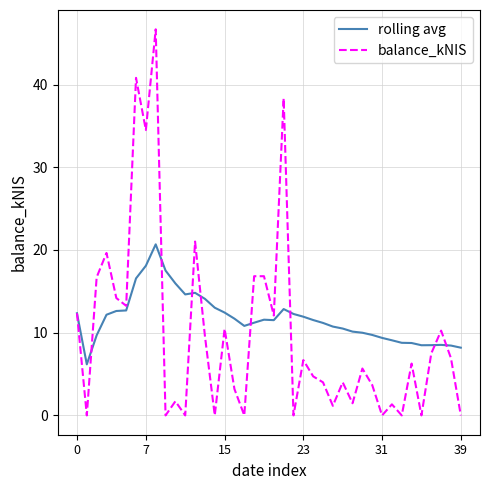

What are all the series names shown in the legend?

rolling avg, balance_kNIS